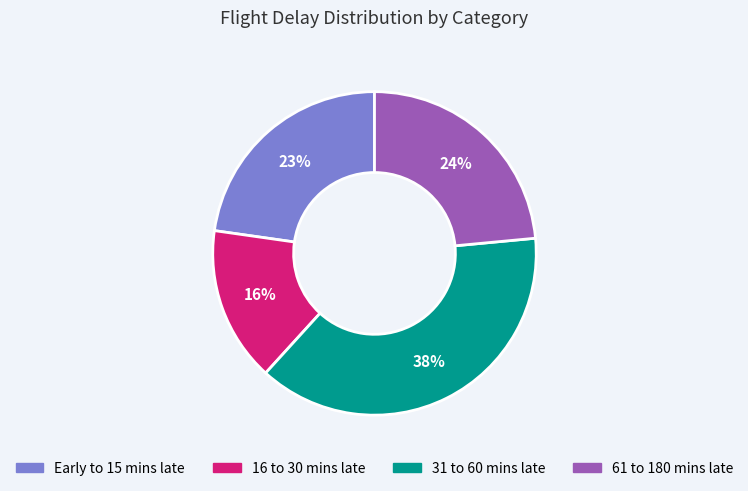

Is there any slice that represents more than half of the pie?

No